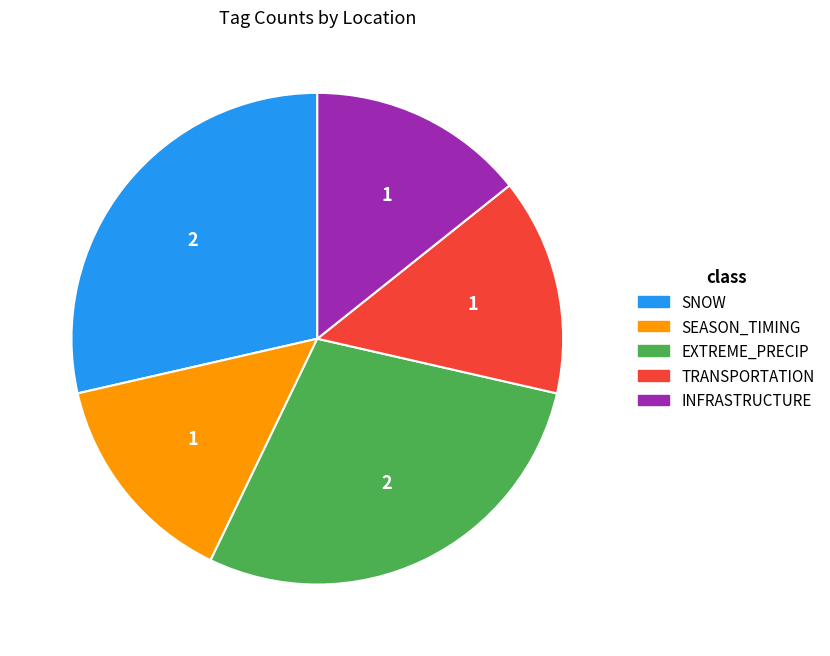

Is there any slice that represents more than half of the pie?

No